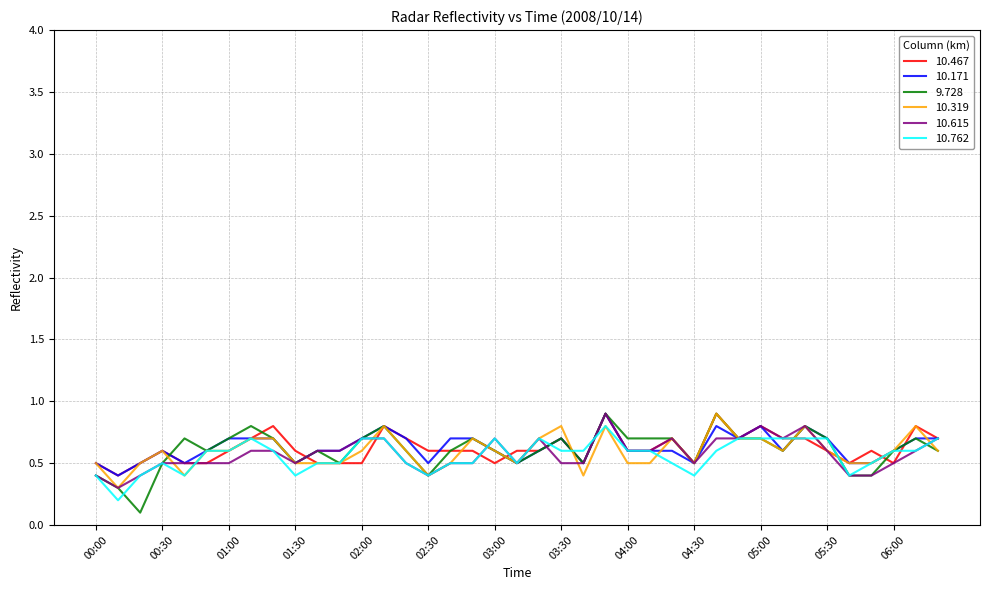

What is the highest value of the 9.728 series?

0.9